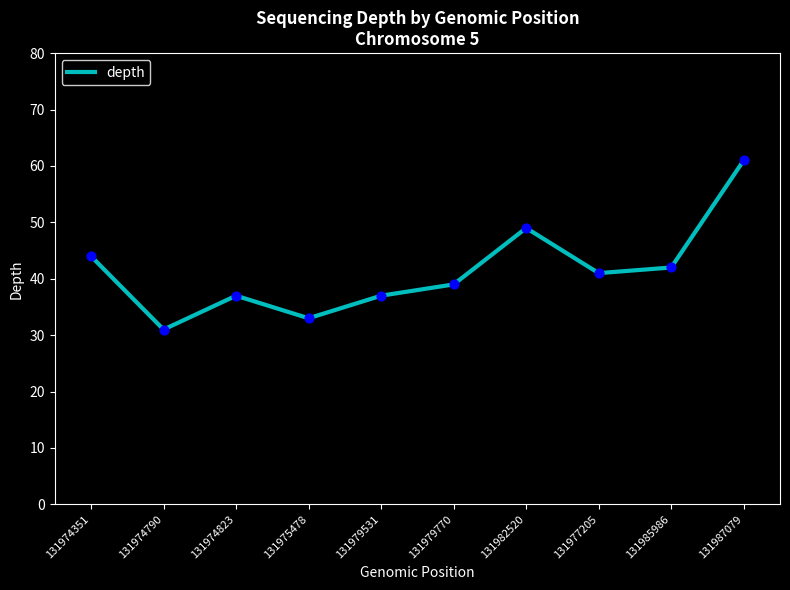

What is the ratio of the value at 131974351 to the value at 131987079?

0.7